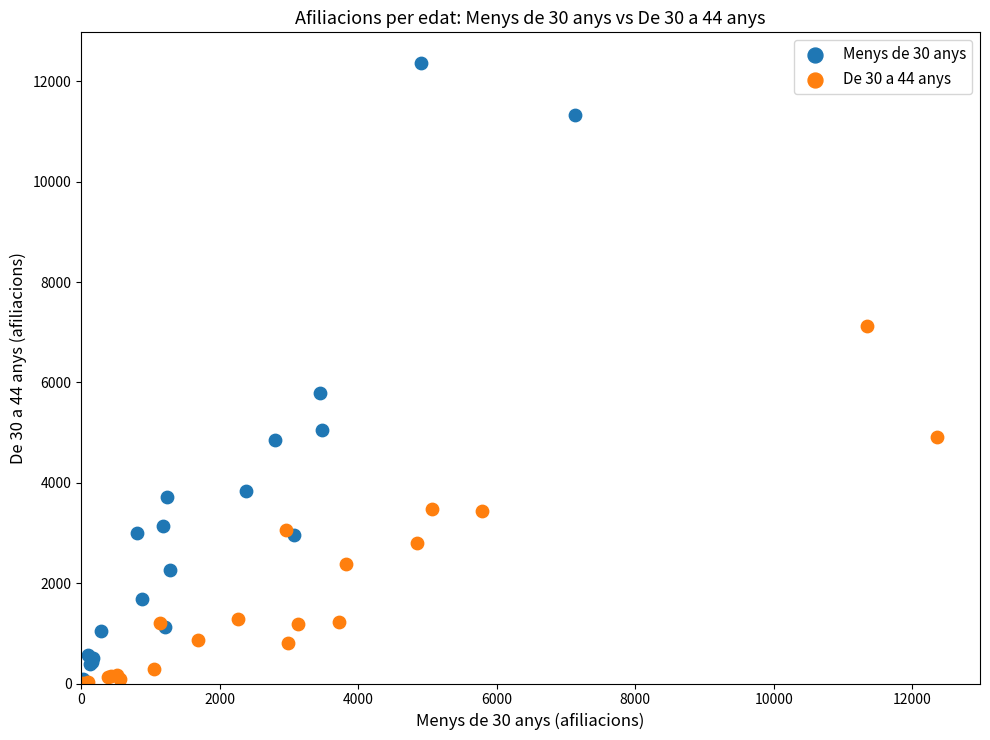

Which series reaches the maximum Y coordinate?

Menys de 30 anys